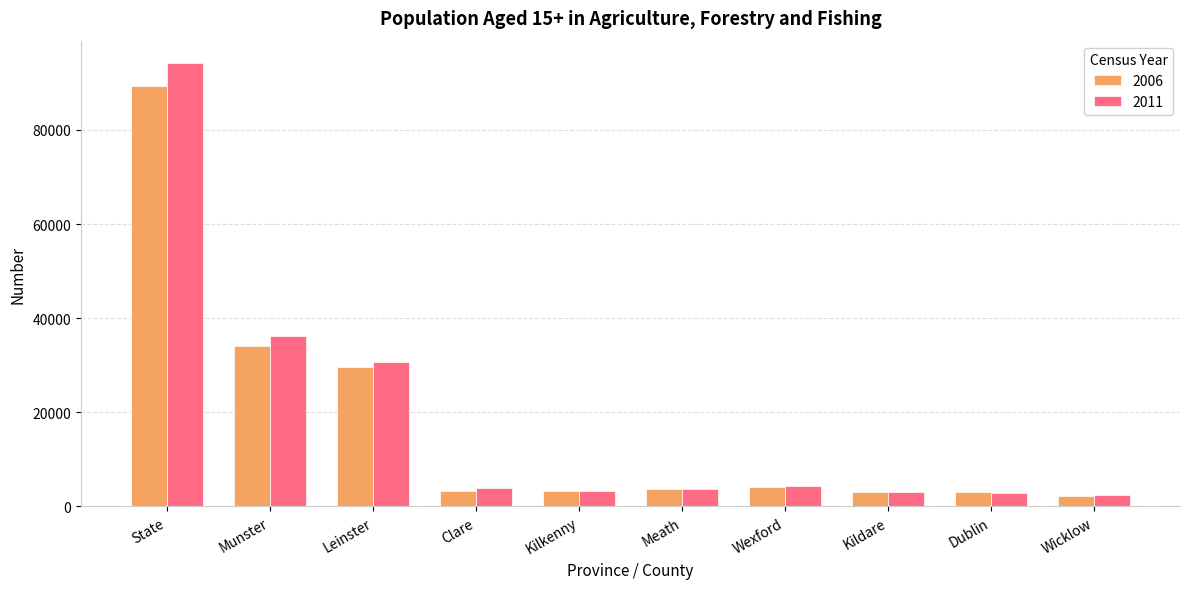

Is the value of 2006 at Meath greater than the value of 2011 at Munster?

No